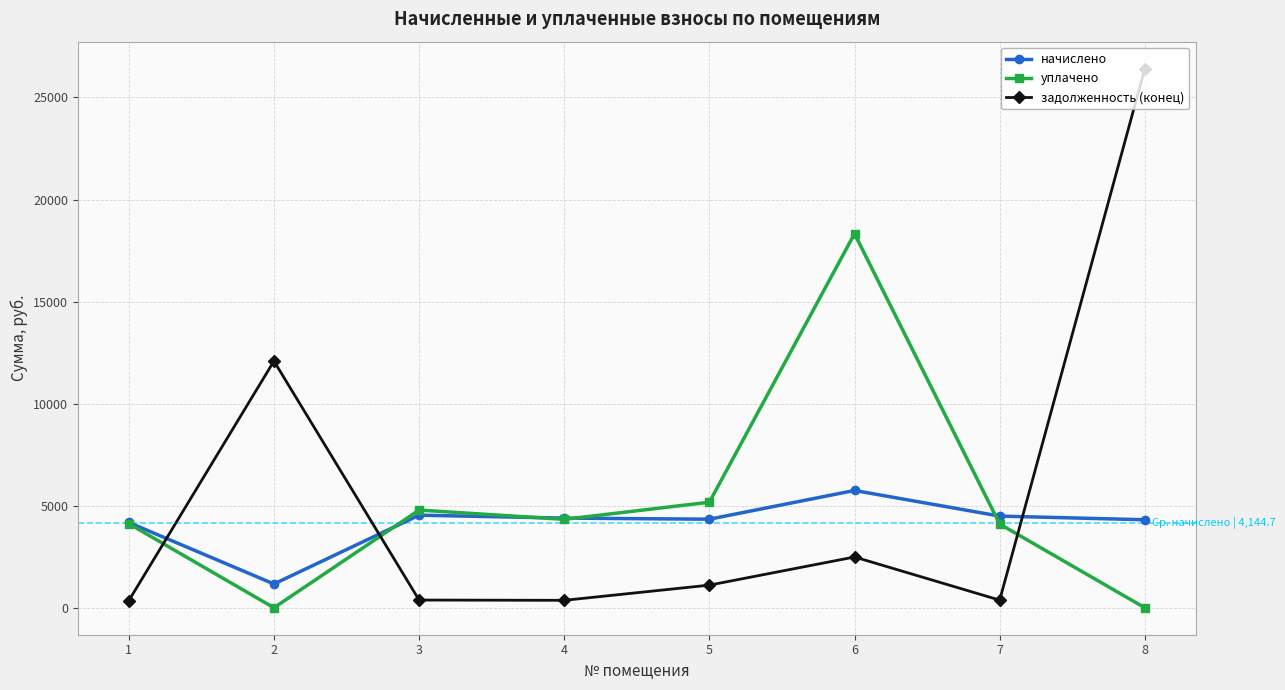

The начислено series shows 4535.8 at 3. True or false?

True